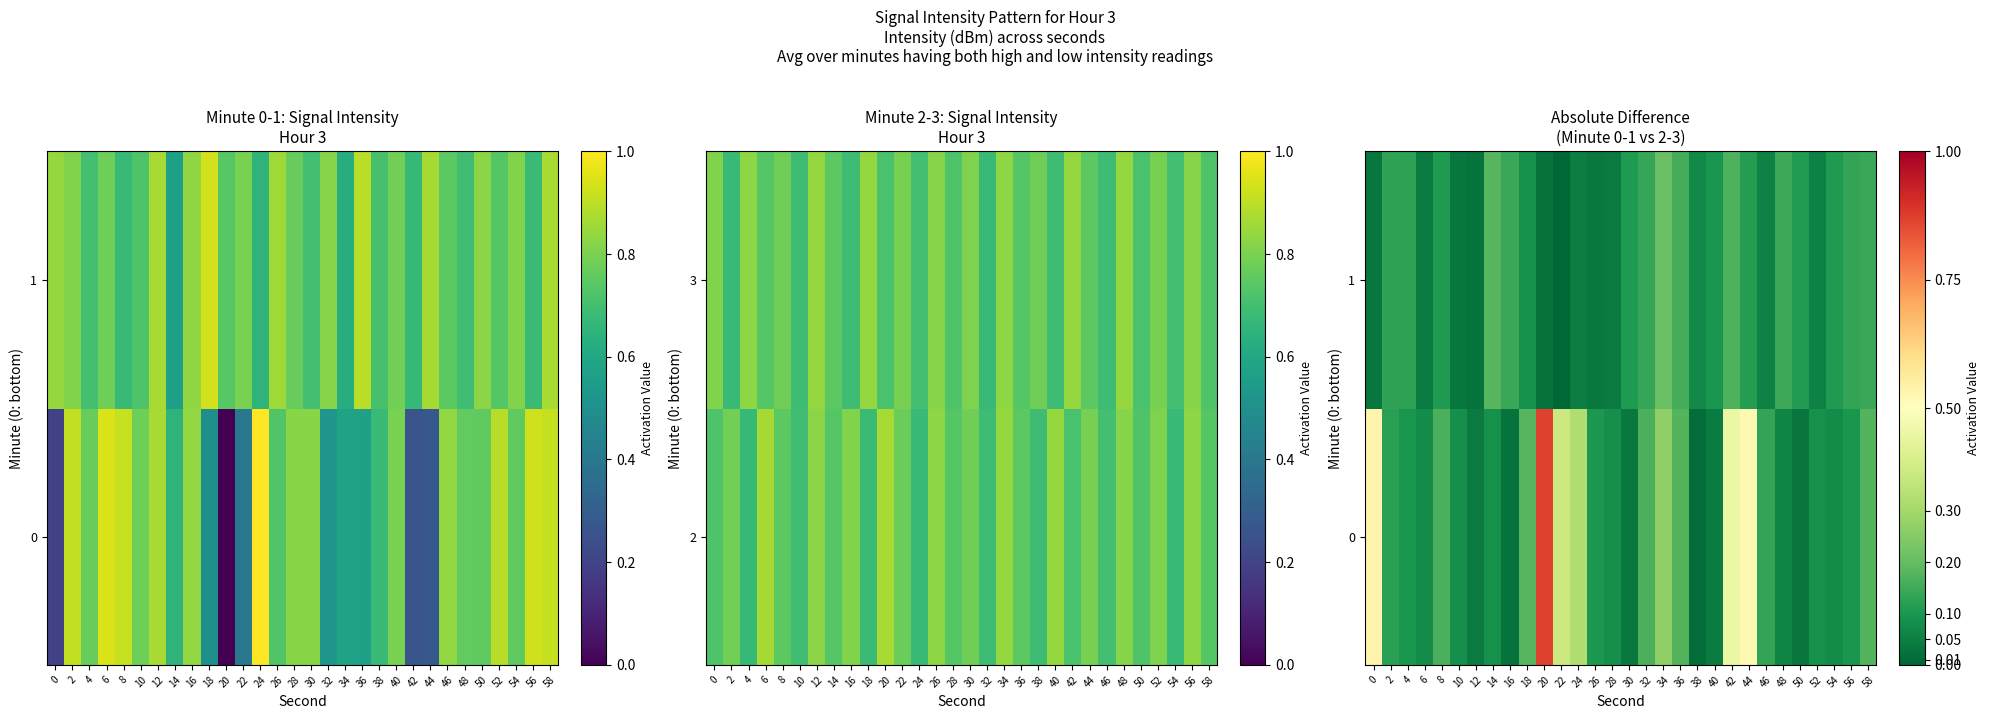

Is it true that 1 equals 0.1 at 40?

True